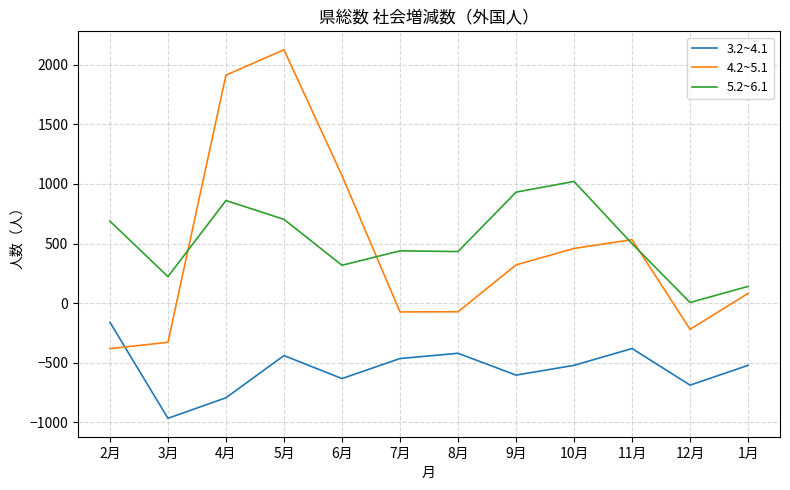

How many times do 3.2~4.1 and 4.2~5.1 cross each other?

1